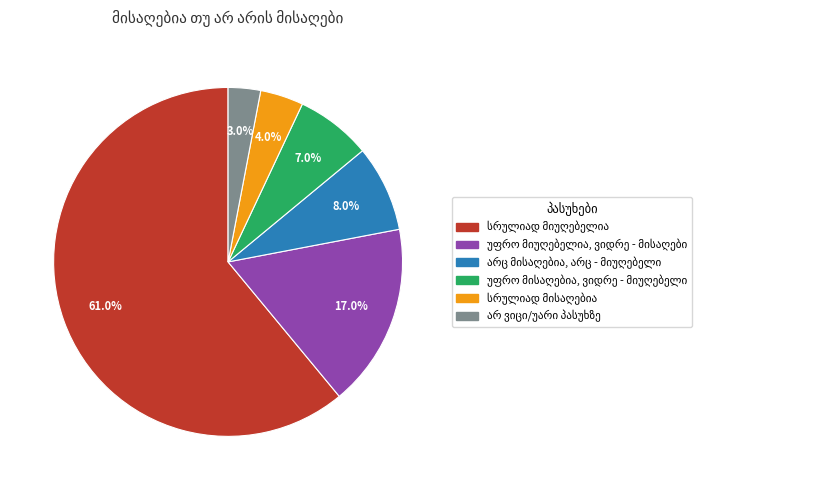

Is there any slice that represents more than half of the pie?

Yes